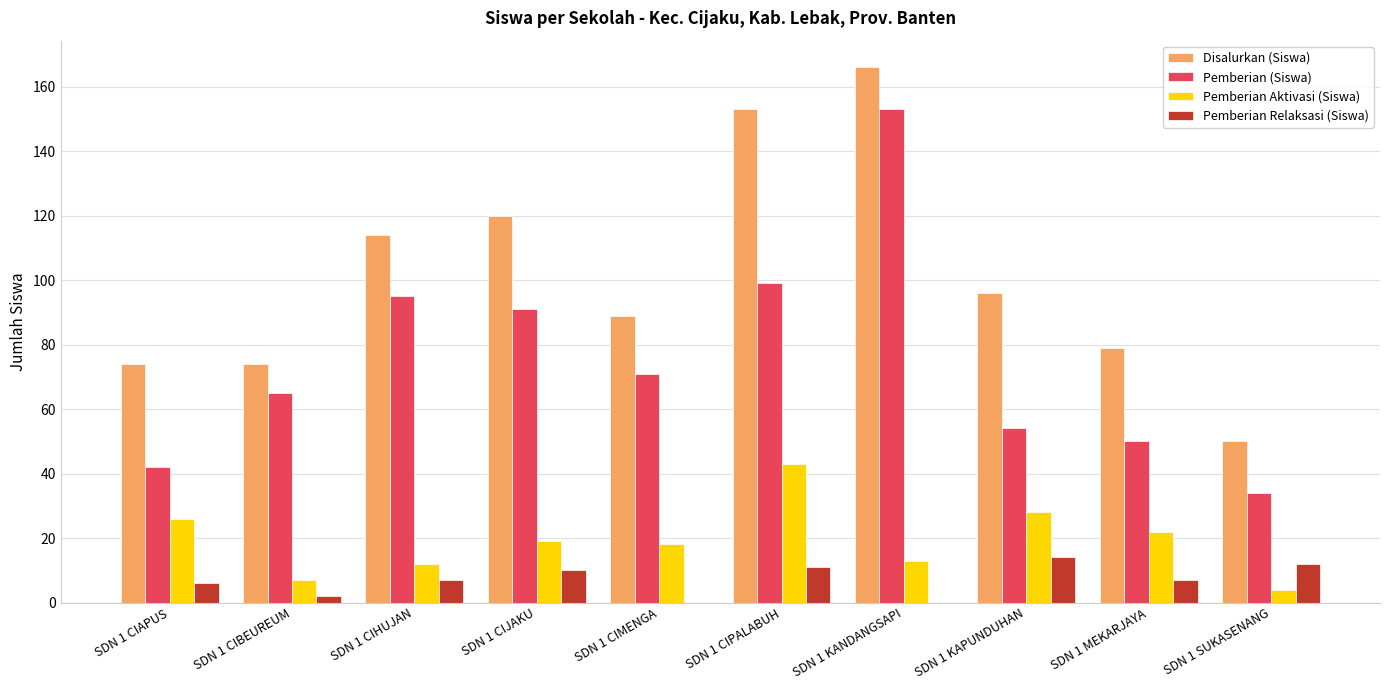

Which category has the highest value in the Disalurkan (Siswa) series?

SDN 1 KANDANGSAPI